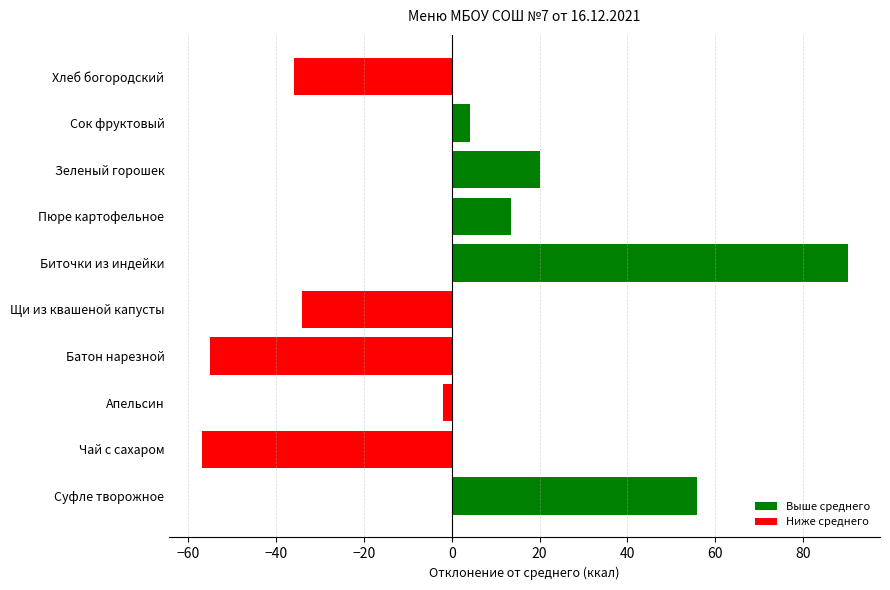

What value does the data have at Хлеб богородский?

-35.9